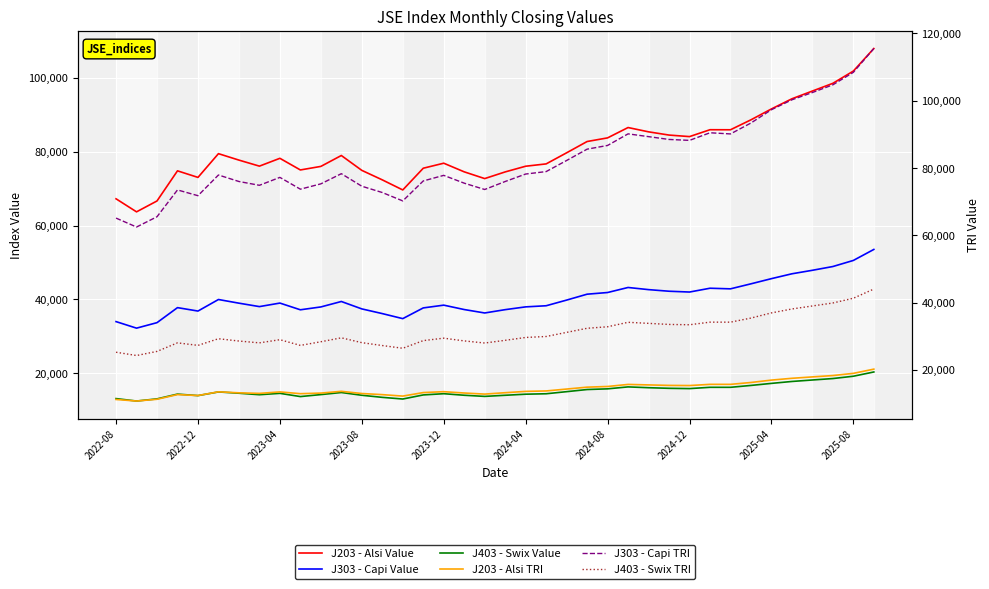

Which series has the widest spread of values?

J303 - Capi TRI